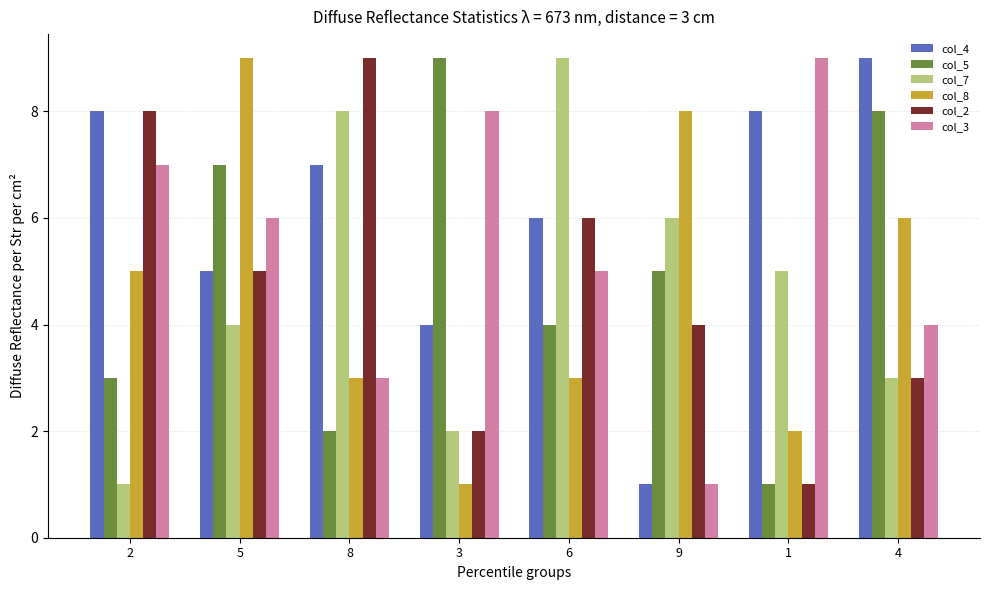

Between 3 and 6, which series saw the biggest shift?

col_7